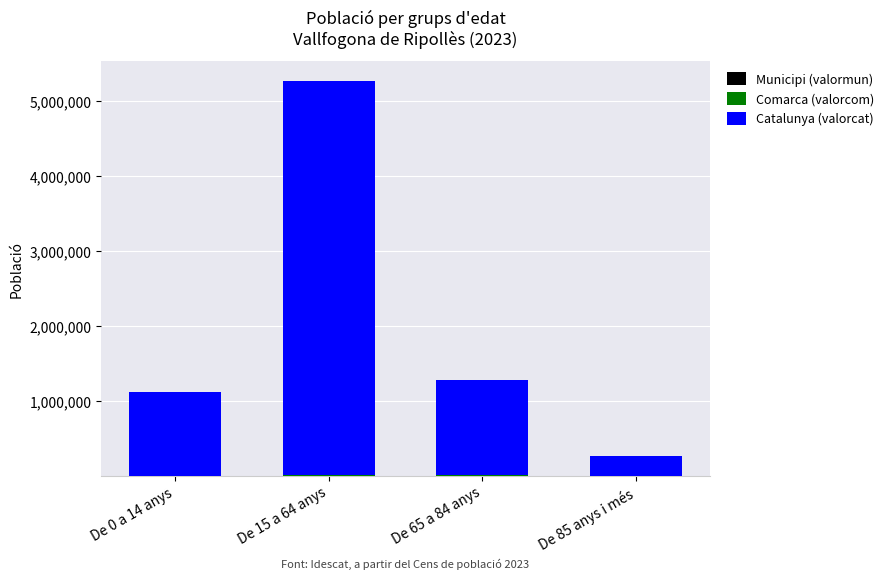

How many distinct data groups are displayed?

3